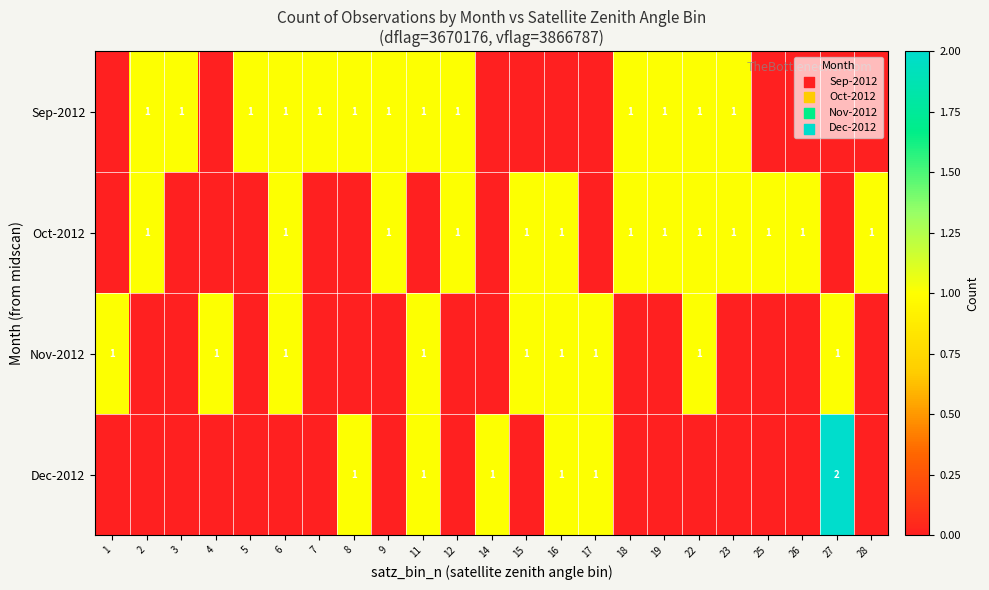

Is it true that Dec-2012 equals 1 at 11?

True